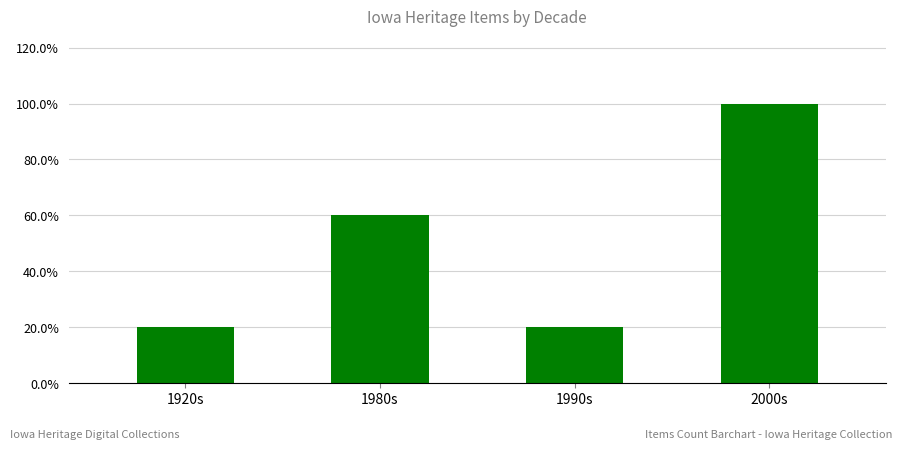

Rank the categories by value from highest to lowest.

2000s, 1980s, 1920s, 1990s